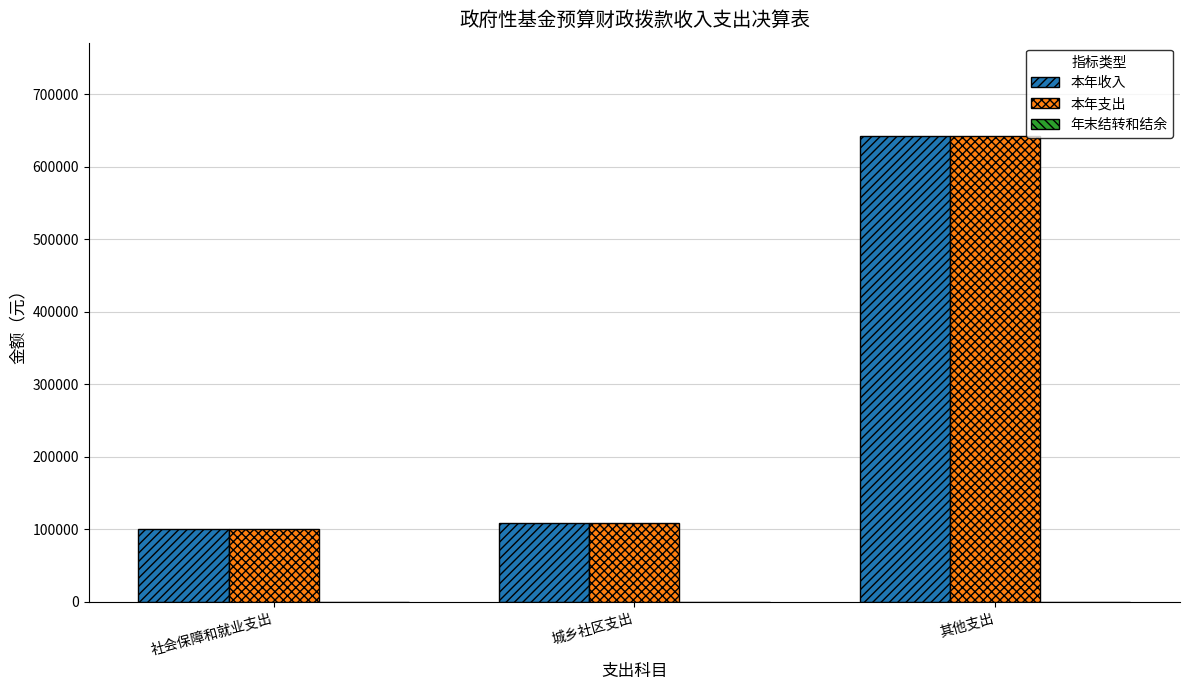

What position from the right is 社会保障和就业支出?

3